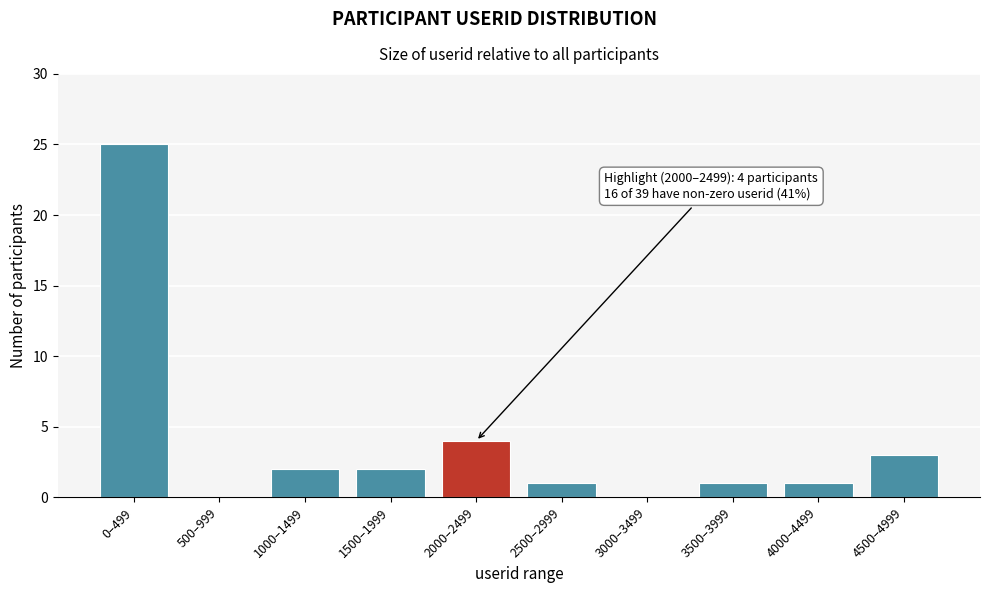

What is the maximum value shown in the chart?

25